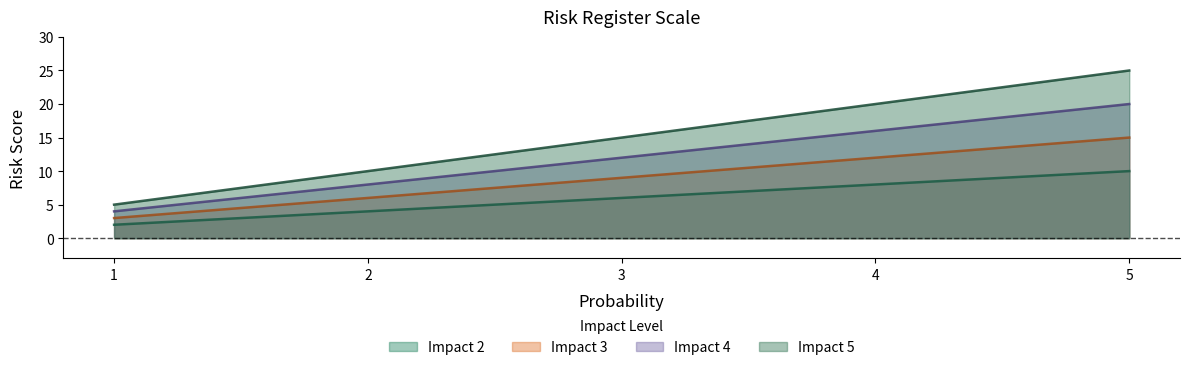

Between 1 and 5, which is larger?

5